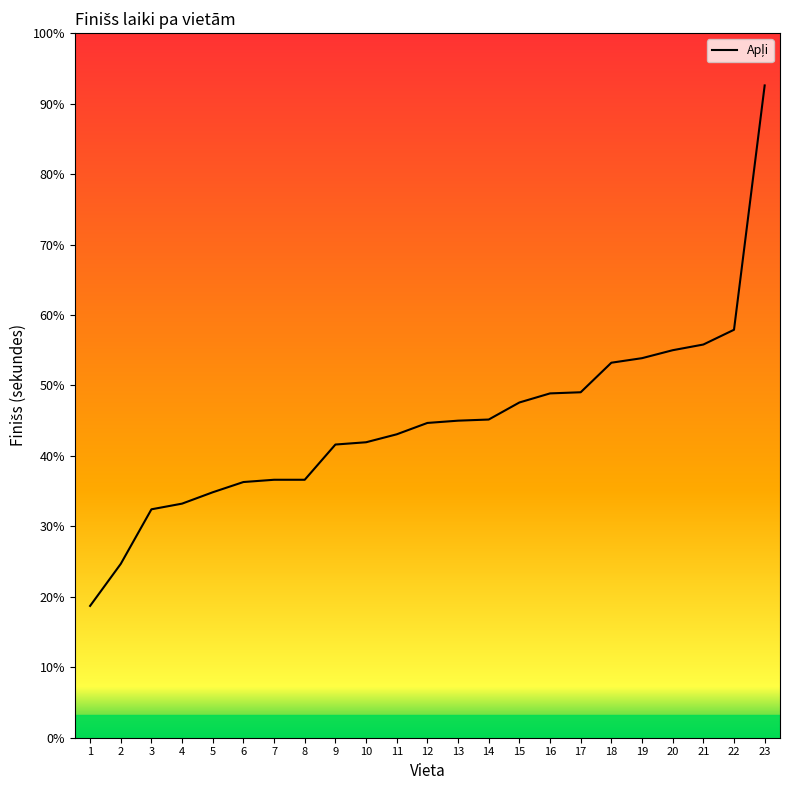

Which category has the highest value across all series?

23